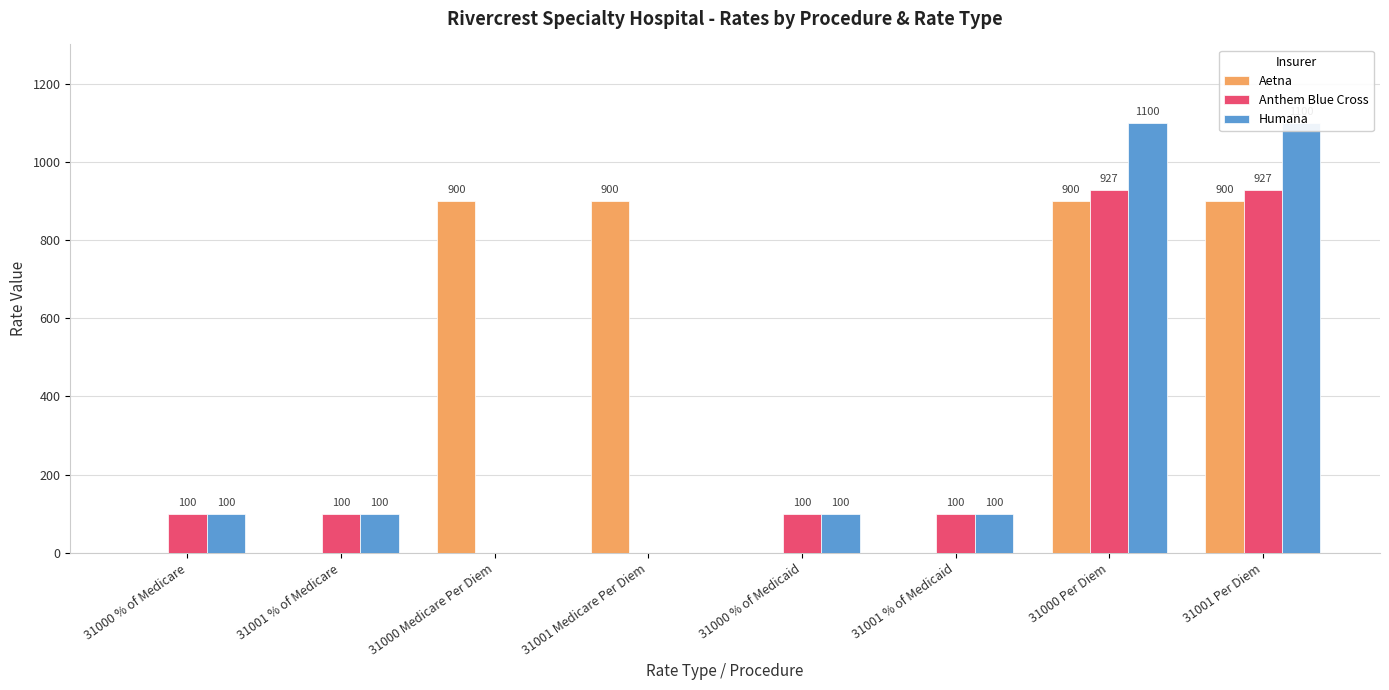

Reading right to left, transcribe all the data shown in this chart.

Aetna: 900	900	0	0	900	900	0	0
Anthem Blue Cross: 927	927	100	100	0	0	100	100
Humana: 1100	1100	100	100	0	0	100	100